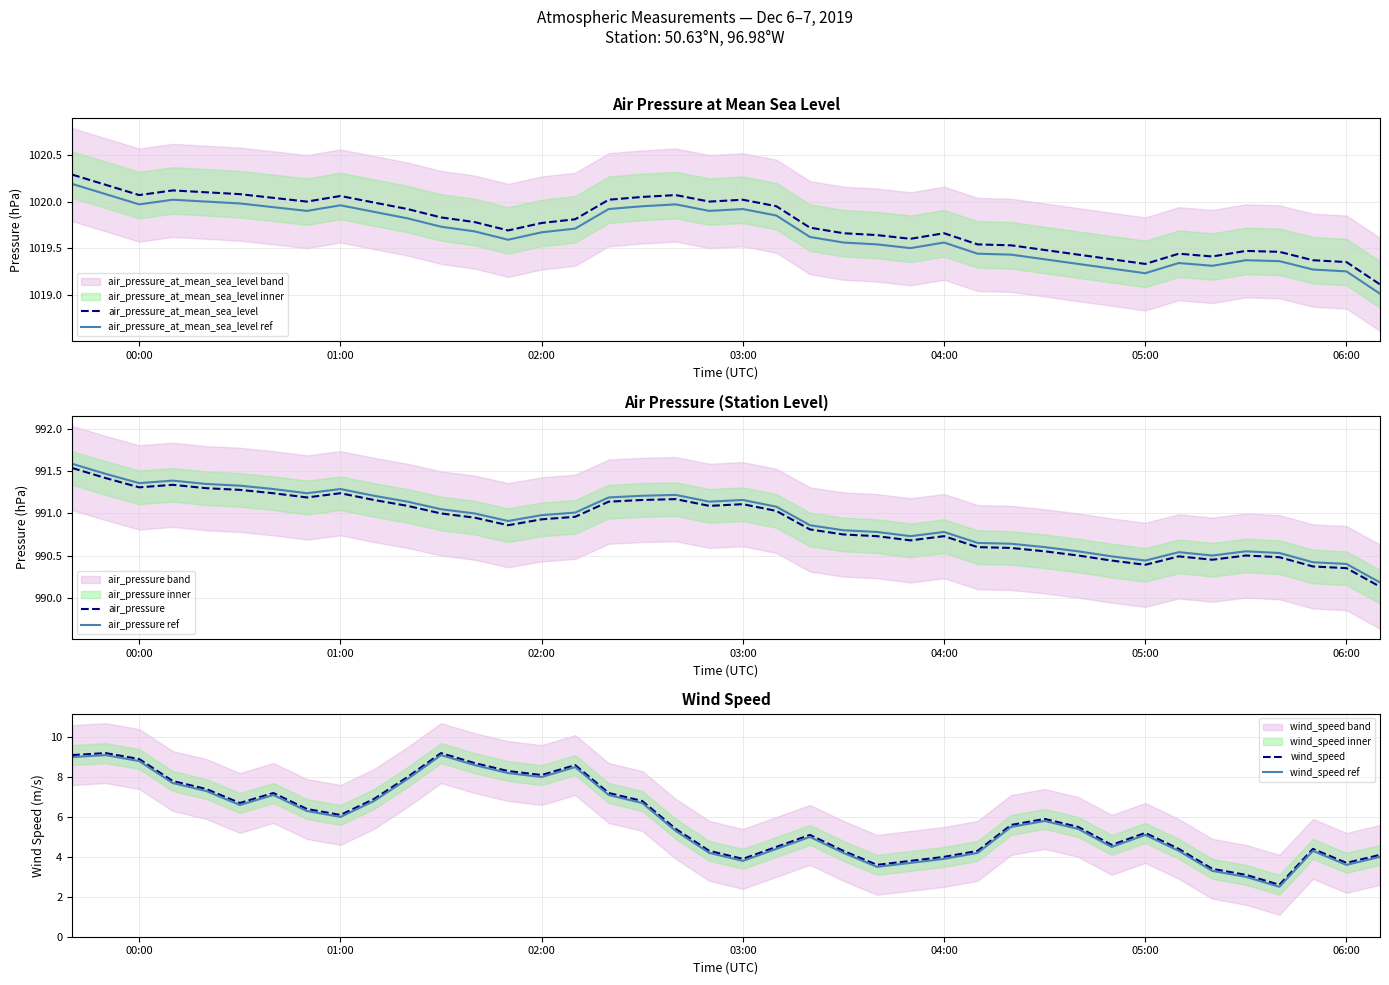

At how many categories does at least one series exceed 160?

40